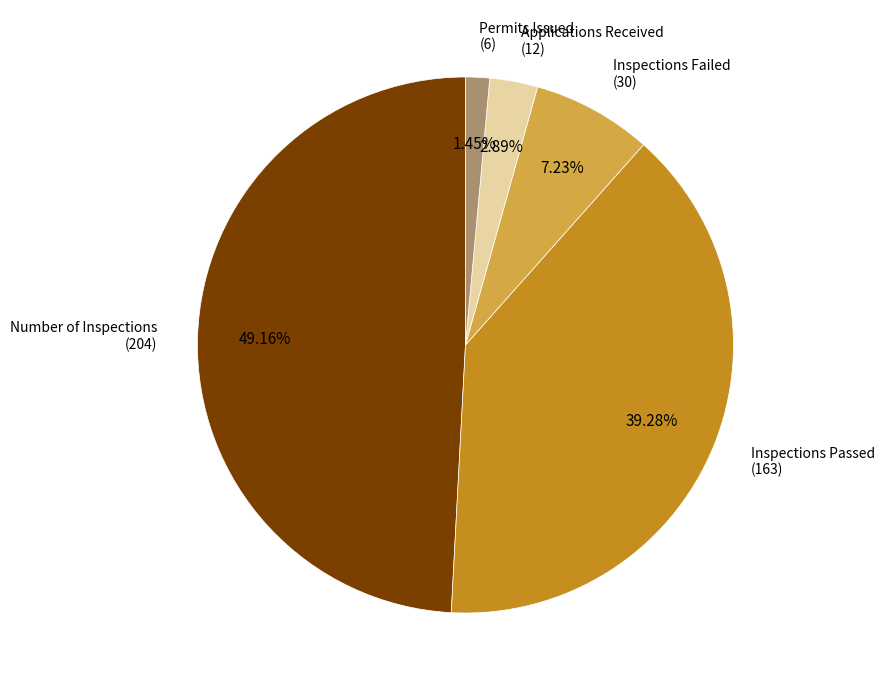

Count the number of slices in the pie.

5